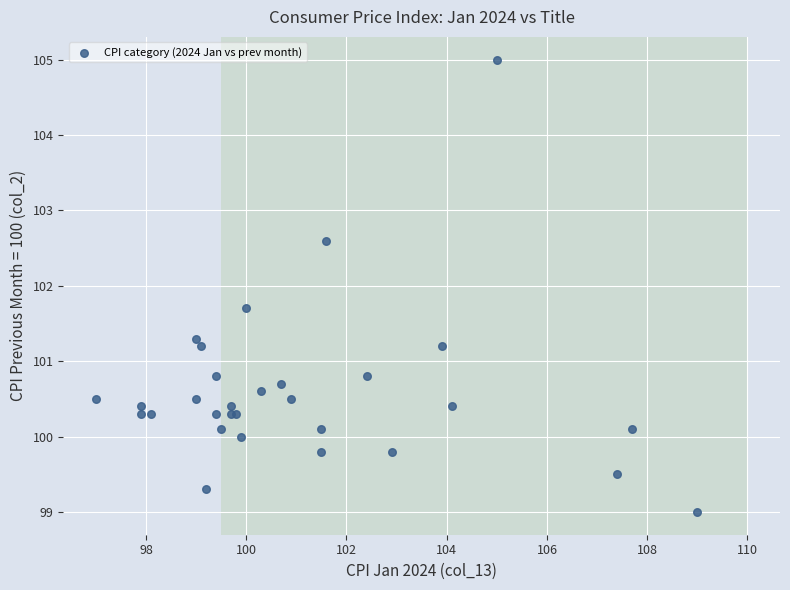

What Y value in the scatter plot is closest to 102?

101.7